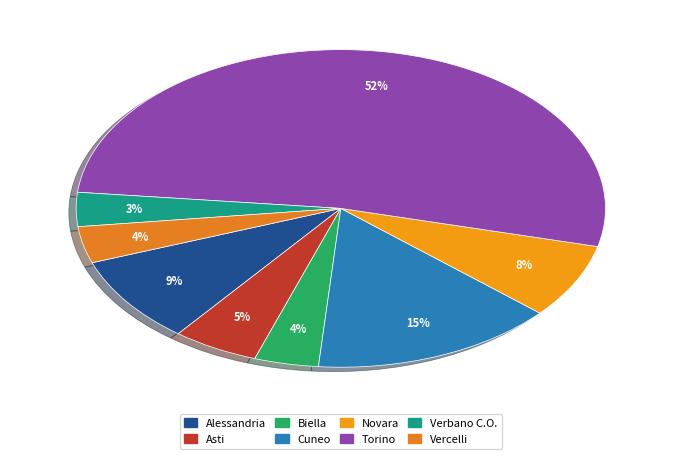

Does Alessandria account for over 50% of the chart?

No